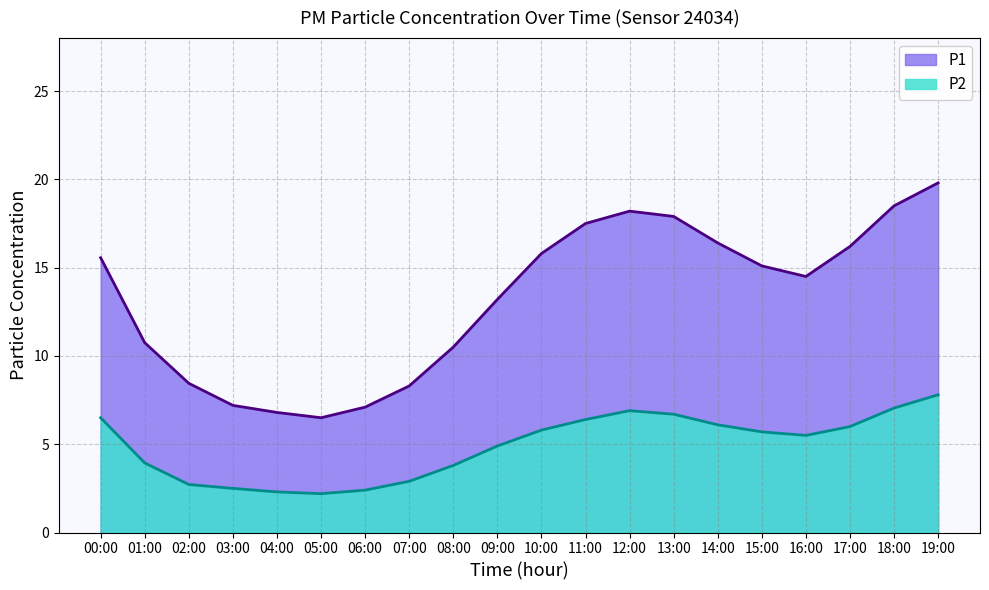

Rank the series at 18:00 from highest to lowest value.

P1, P2